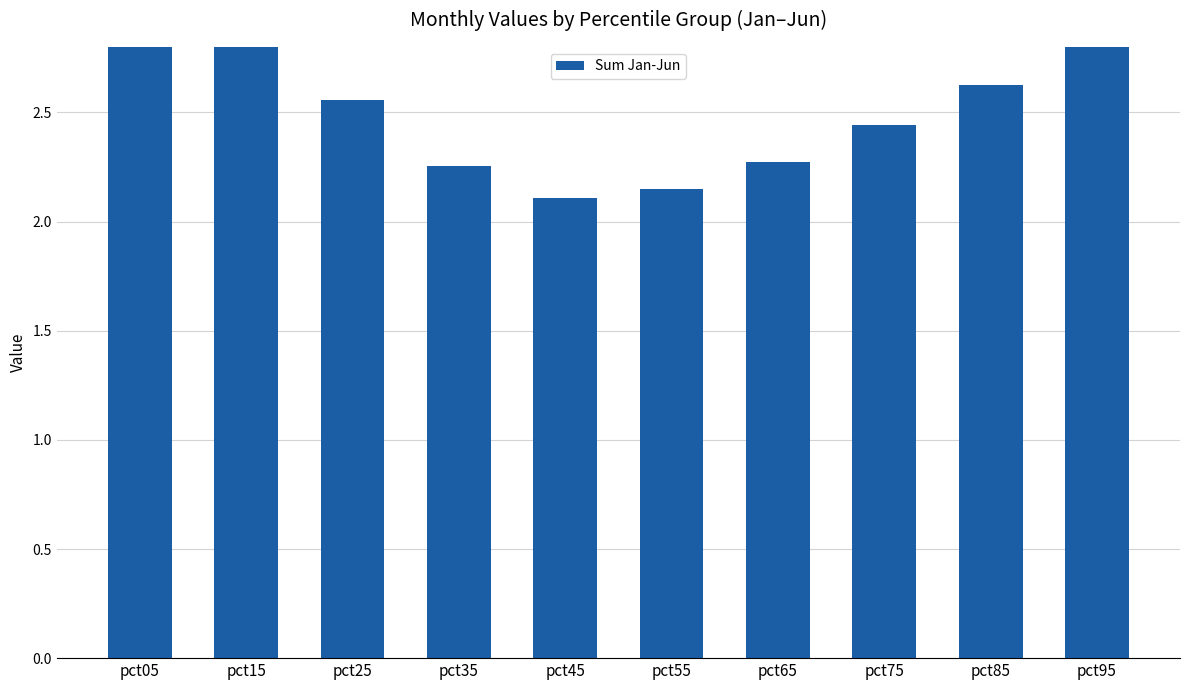

Reading left to right, what are all the values shown in this chart?

pct05=7.7	pct15=3.0	pct25=2.6	pct35=2.3	pct45=2.1	pct55=2.1	pct65=2.3	pct75=2.4	pct85=2.6	pct95=3.6